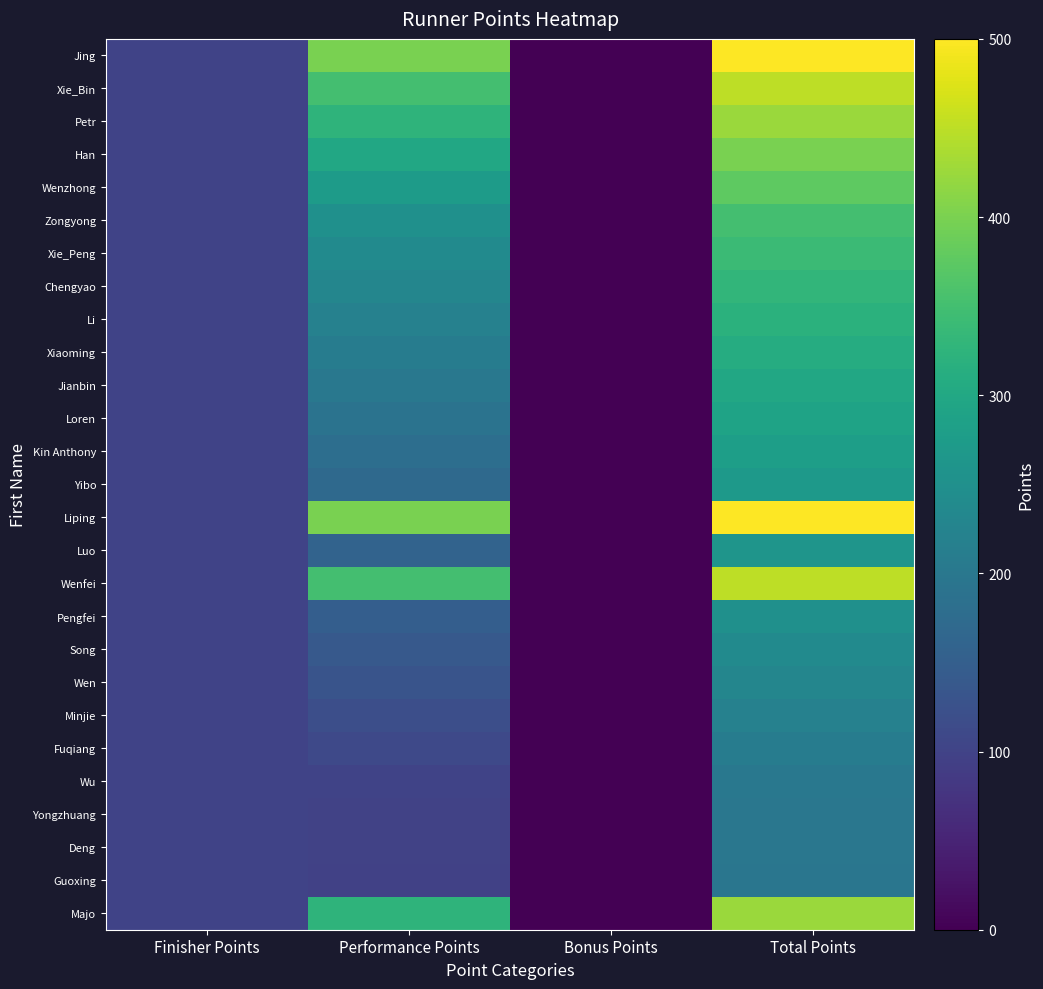

Reading left to right, list all the values displayed in this chart.

Jing: Finisher Points=100	Performance Points=400	Bonus Points=0	Total Points=500
Xie_Bin: Finisher Points=100	Performance Points=350	Bonus Points=0	Total Points=450
Petr: Finisher Points=100	Performance Points=325	Bonus Points=0	Total Points=425
Han: Finisher Points=100	Performance Points=300	Bonus Points=0	Total Points=400
Wenzhong: Finisher Points=100	Performance Points=275	Bonus Points=0	Total Points=375
Zongyong: Finisher Points=100	Performance Points=250	Bonus Points=0	Total Points=350
Xie_Peng: Finisher Points=100	Performance Points=240	Bonus Points=0	Total Points=340
Chengyao: Finisher Points=100	Performance Points=230	Bonus Points=0	Total Points=330
Li: Finisher Points=100	Performance Points=220	Bonus Points=0	Total Points=320
Xiaoming: Finisher Points=100	Performance Points=210	Bonus Points=0	Total Points=310
Jianbin: Finisher Points=100	Performance Points=200	Bonus Points=0	Total Points=300
Loren: Finisher Points=100	Performance Points=190	Bonus Points=0	Total Points=290
Kin Anthony: Finisher Points=100	Performance Points=180	Bonus Points=0	Total Points=280
Yibo: Finisher Points=100	Performance Points=170	Bonus Points=0	Total Points=270
Liping: Finisher Points=100	Performance Points=400	Bonus Points=0	Total Points=500
Luo: Finisher Points=100	Performance Points=160	Bonus Points=0	Total Points=260
Wenfei: Finisher Points=100	Performance Points=350	Bonus Points=0	Total Points=450
Pengfei: Finisher Points=100	Performance Points=150	Bonus Points=0	Total Points=250
Song: Finisher Points=100	Performance Points=140	Bonus Points=0	Total Points=240
Wen: Finisher Points=100	Performance Points=130	Bonus Points=0	Total Points=230
Minjie: Finisher Points=100	Performance Points=120	Bonus Points=0	Total Points=220
Fuqiang: Finisher Points=100	Performance Points=110	Bonus Points=0	Total Points=210
Wu: Finisher Points=100	Performance Points=100	Bonus Points=0	Total Points=200
Yongzhuang: Finisher Points=100	Performance Points=99	Bonus Points=0	Total Points=199
Deng: Finisher Points=100	Performance Points=98	Bonus Points=0	Total Points=198
Guoxing: Finisher Points=100	Performance Points=97	Bonus Points=0	Total Points=197
Majo: Finisher Points=100	Performance Points=325	Bonus Points=0	Total Points=425